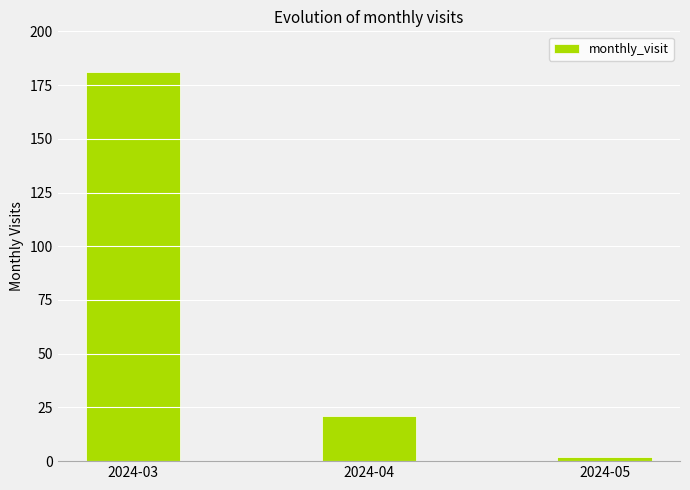

What is the value of the 3rd bar from the left?

2